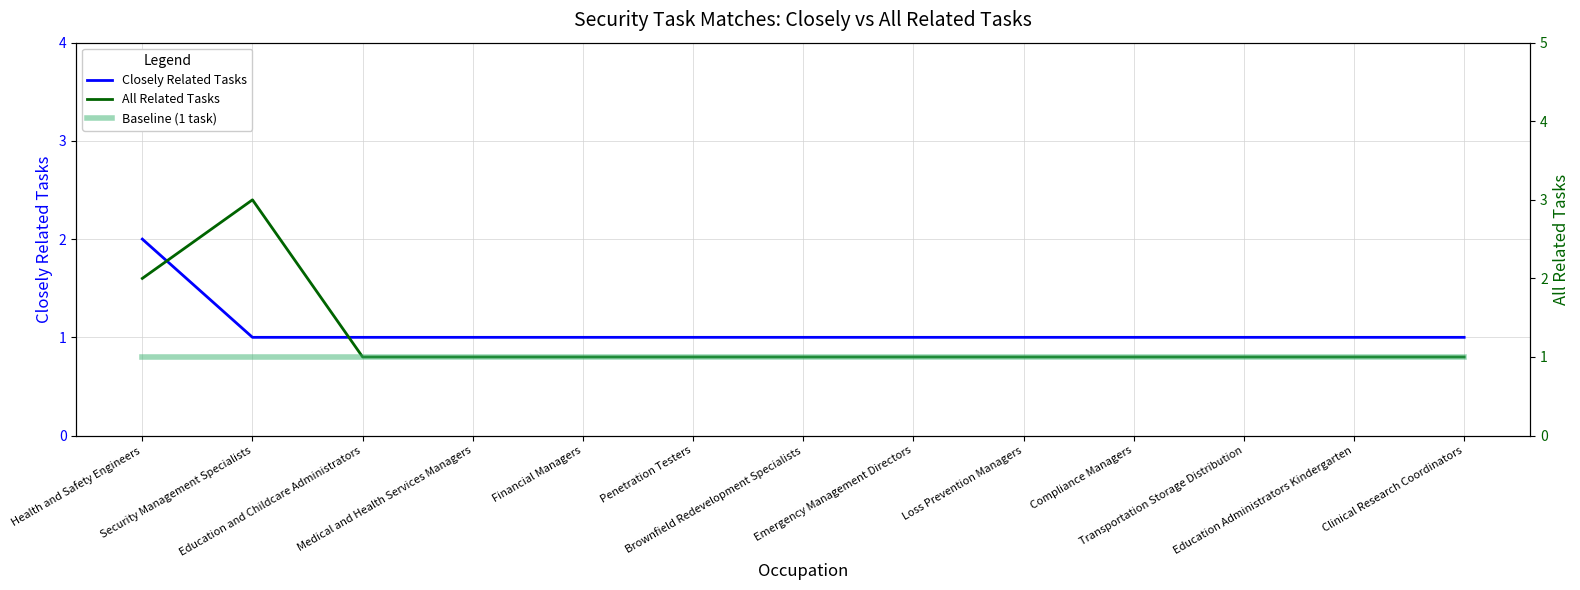

List the labels in order of Baseline (1 task) value, largest first.

Health and Safety Engineers, Security Management Specialists, Education and Childcare Administrators, Medical and Health Services Managers, Financial Managers, Penetration Testers, Brownfield Redevelopment Specialists, Emergency Management Directors, Loss Prevention Managers, Compliance Managers, Transportation Storage Distribution, Education Administrators Kindergarten, Clinical Research Coordinators